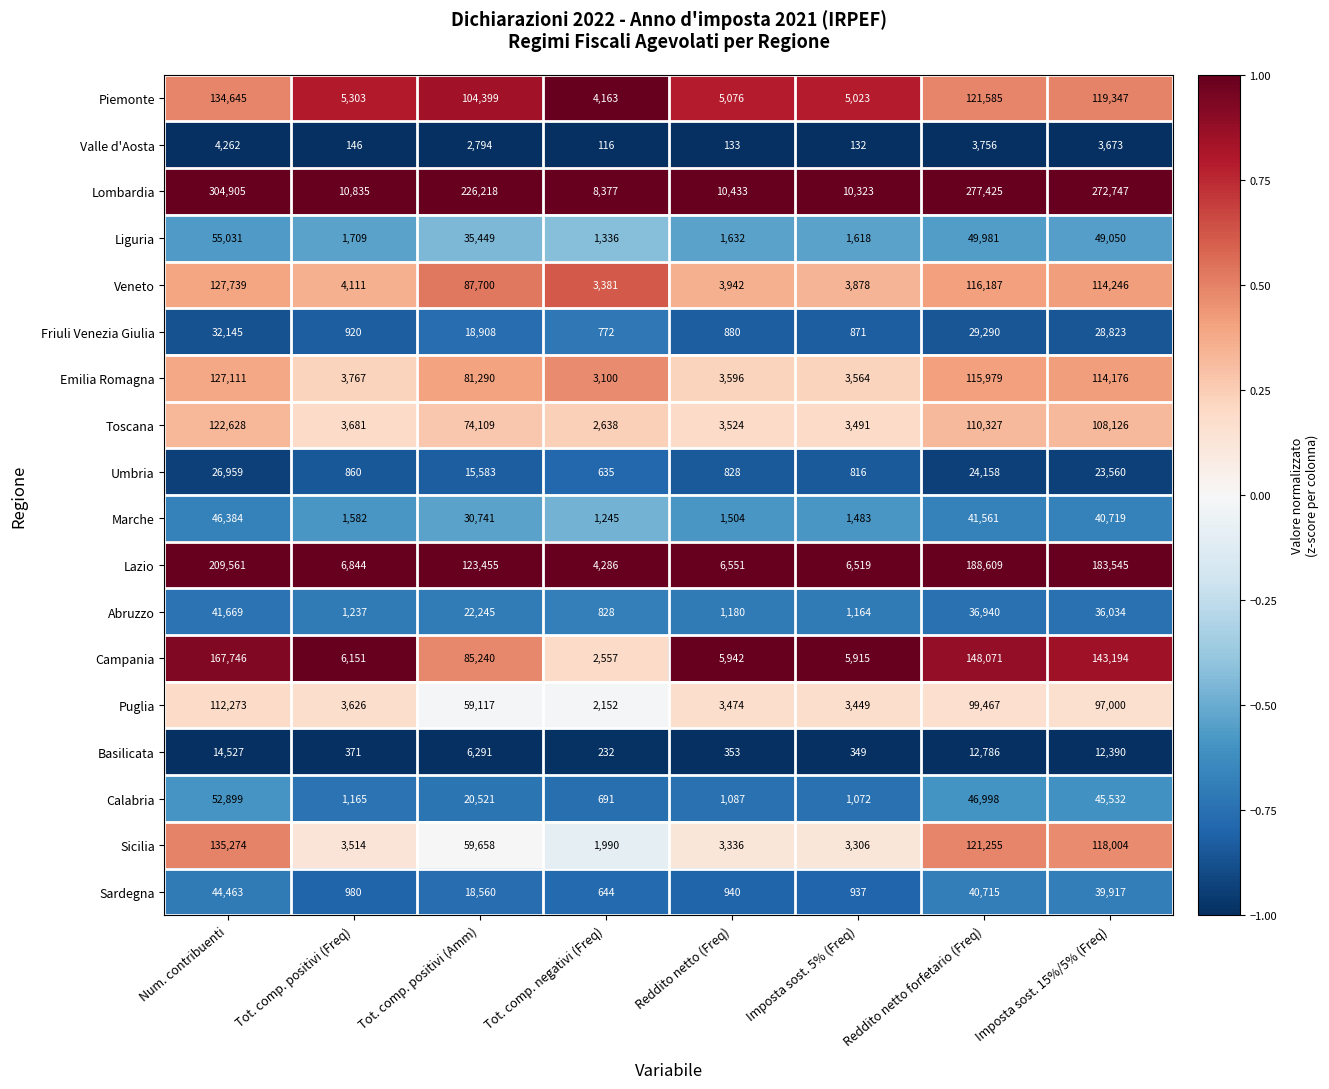

Rank the series by their maximum value, from lowest to highest.

Valle d'Aosta, Basilicata, Umbria, Friuli Venezia Giulia, Abruzzo, Sardegna, Marche, Calabria, Liguria, Puglia, Toscana, Emilia Romagna, Veneto, Piemonte, Sicilia, Campania, Lazio, Lombardia